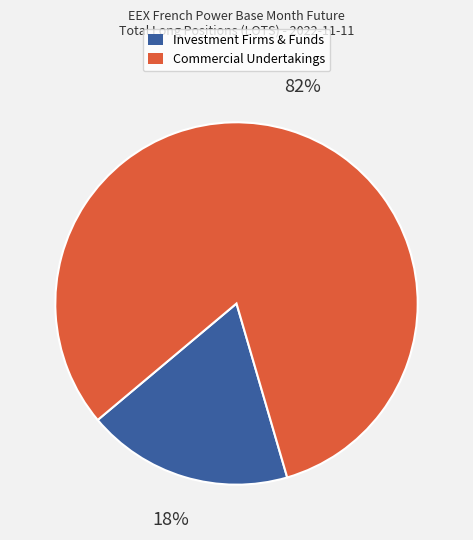

Does any single category account for the majority?

Yes